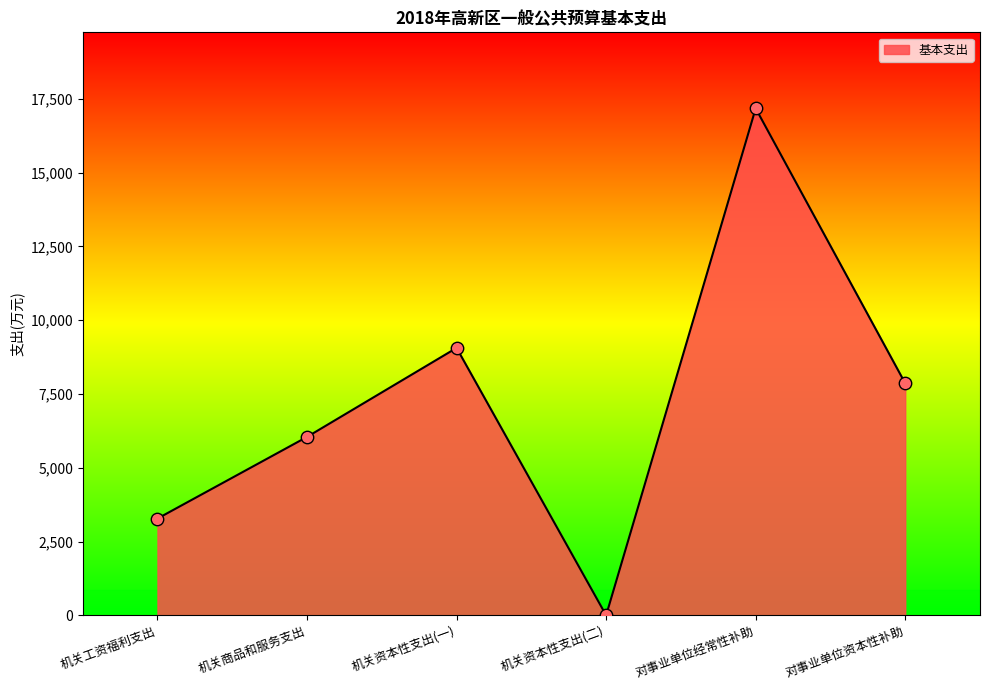

What is the change in value from 机关商品和服务支出 to 机关资本性支出(二)?

-6044